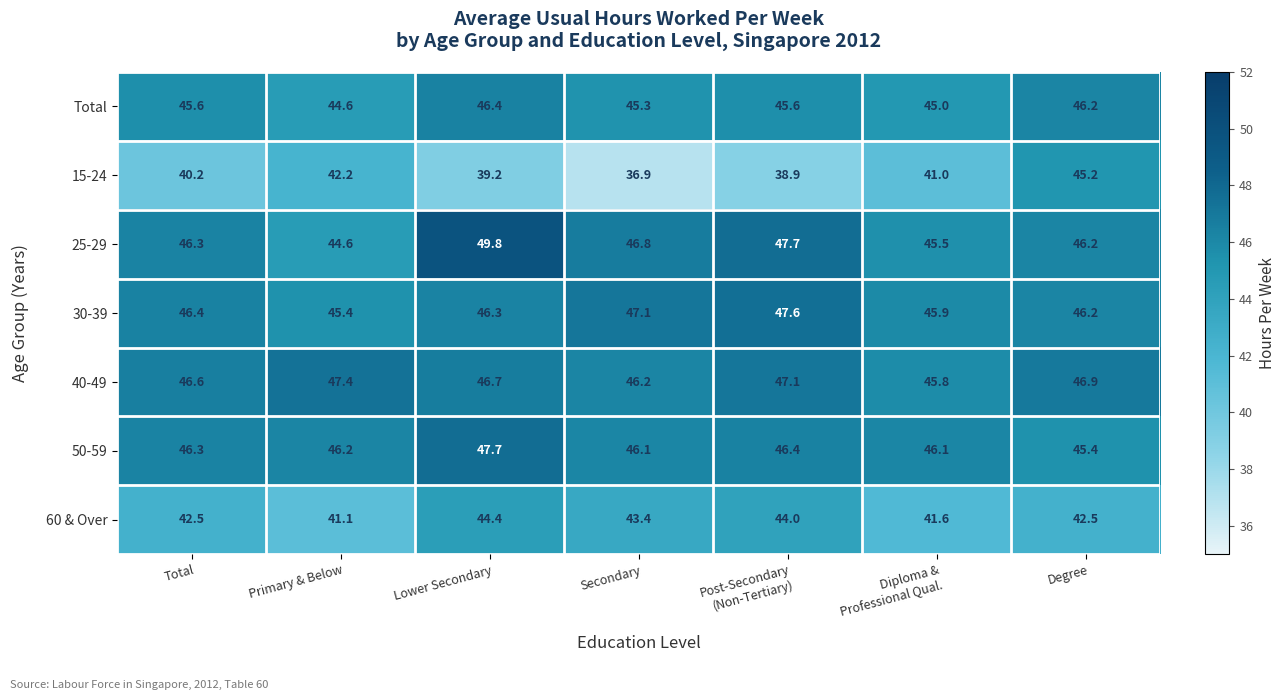

List the series in order of their peak value, highest first.

25-29, 50-59, 30-39, 40-49, Total, 15-24, 60 & Over